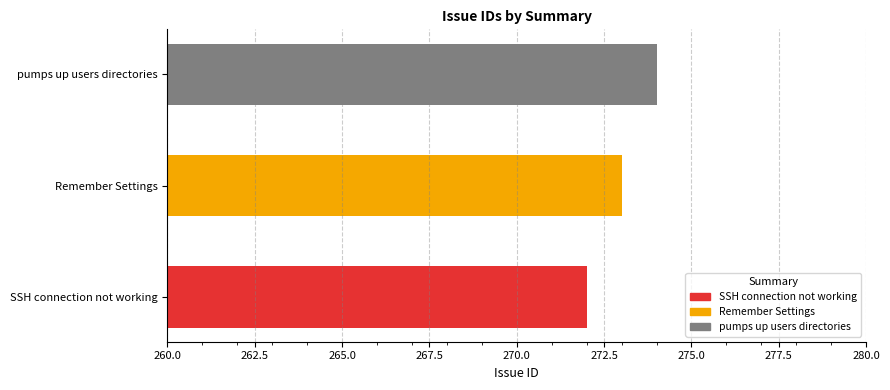

How many values are below 273?

1